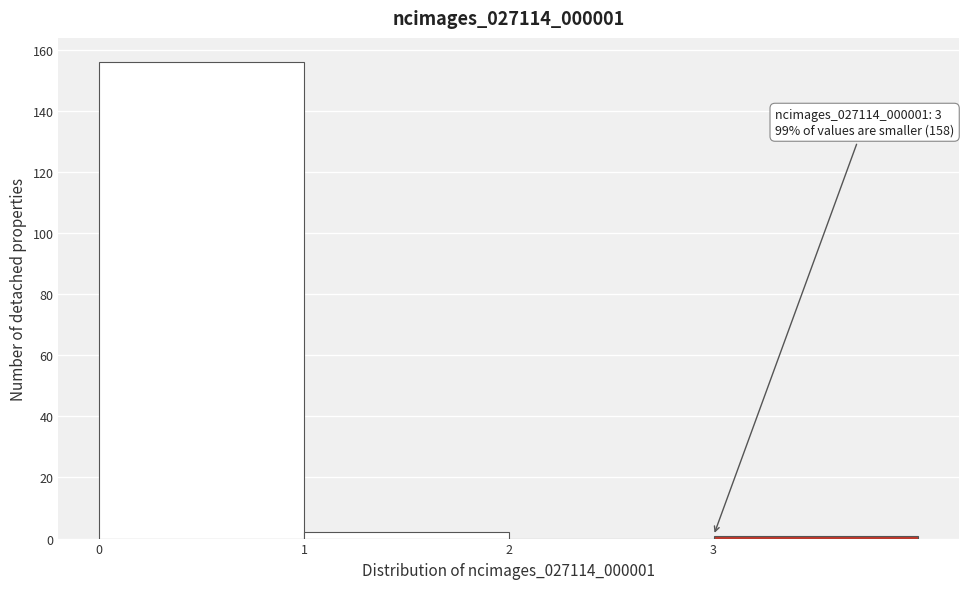

Which range on the x-axis has the tallest bar?

0 to 1